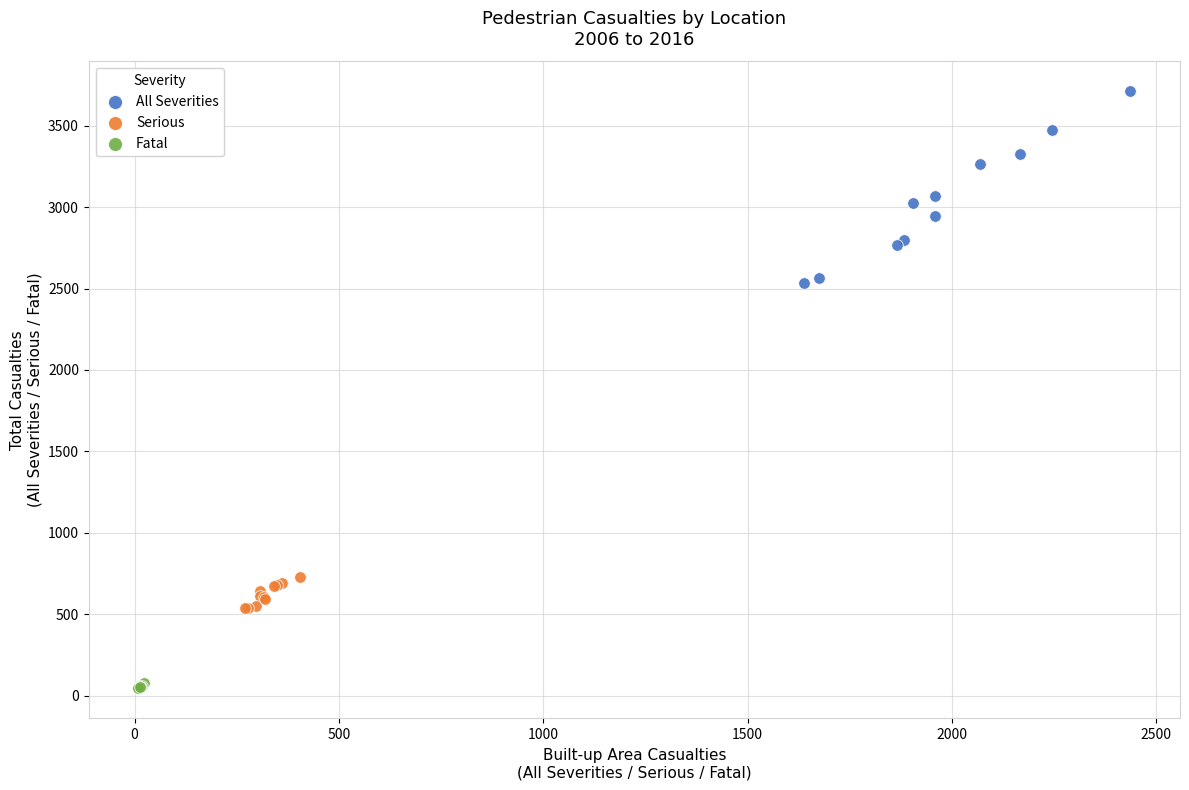

Which series contains the lowest Y value?

Fatal